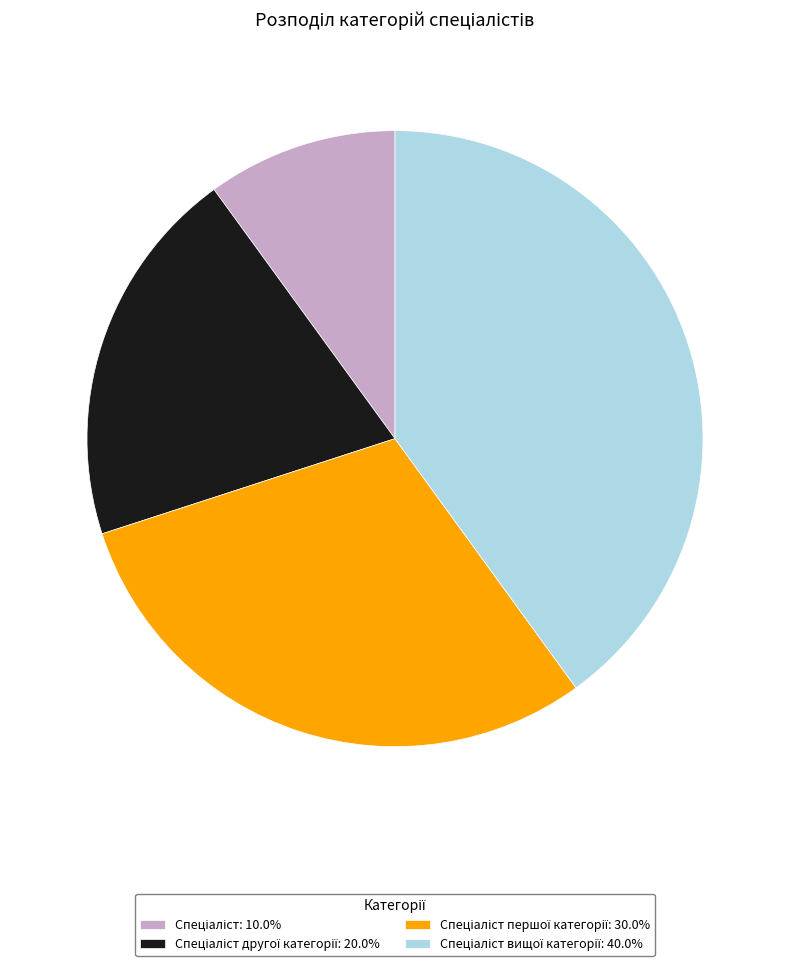

Is there any slice that represents more than half of the pie?

No